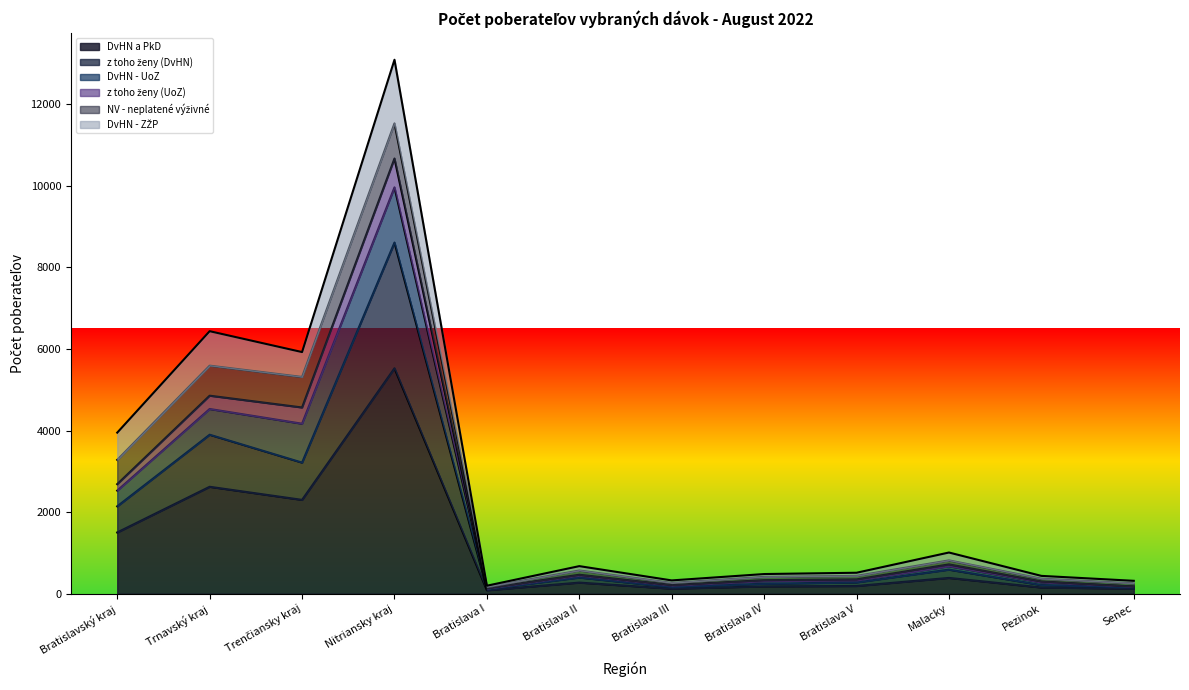

What is the average value of the z toho ženy (DvHN) series?

1667